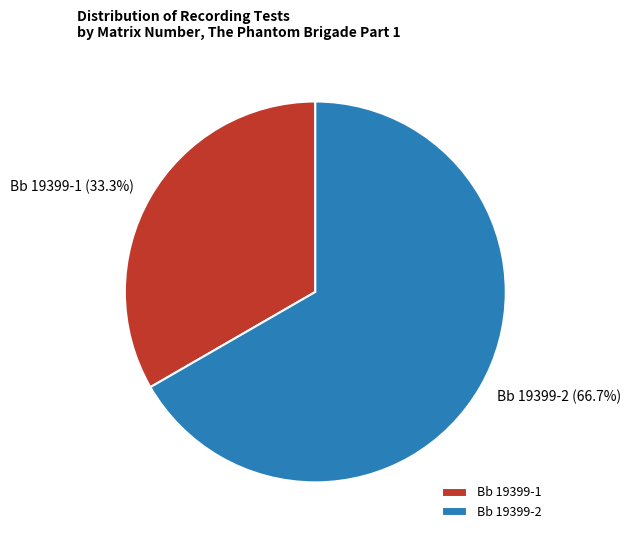

How many segments does this pie chart have?

2